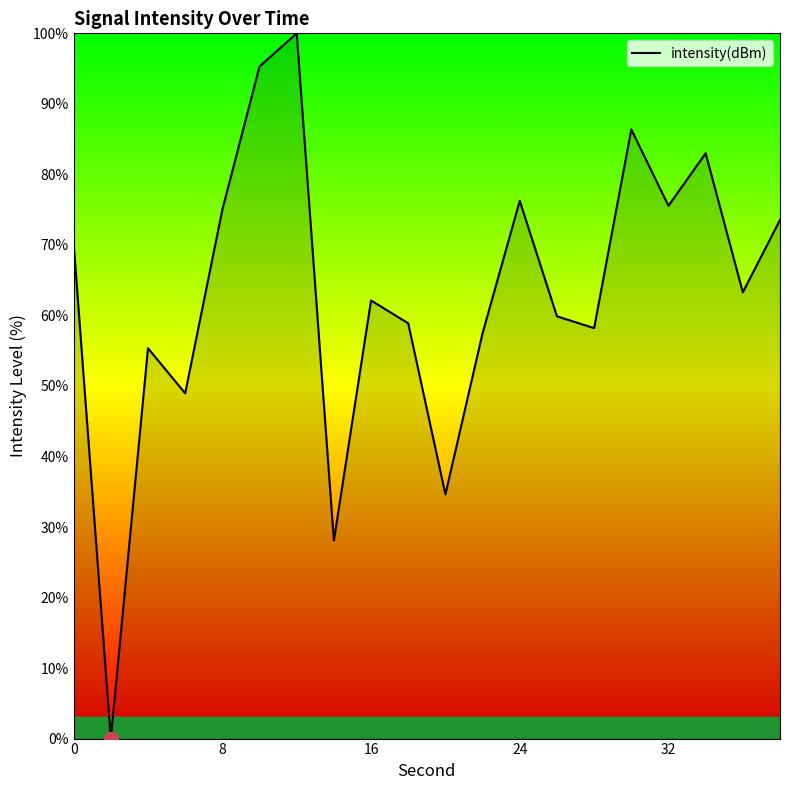

What is the greatest value displayed?

100.0